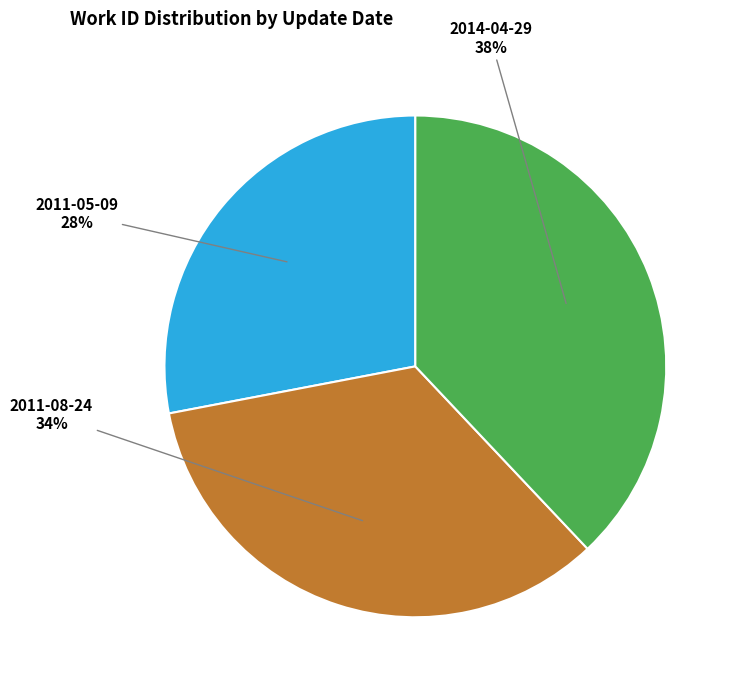

How many slices are in this pie chart?

3